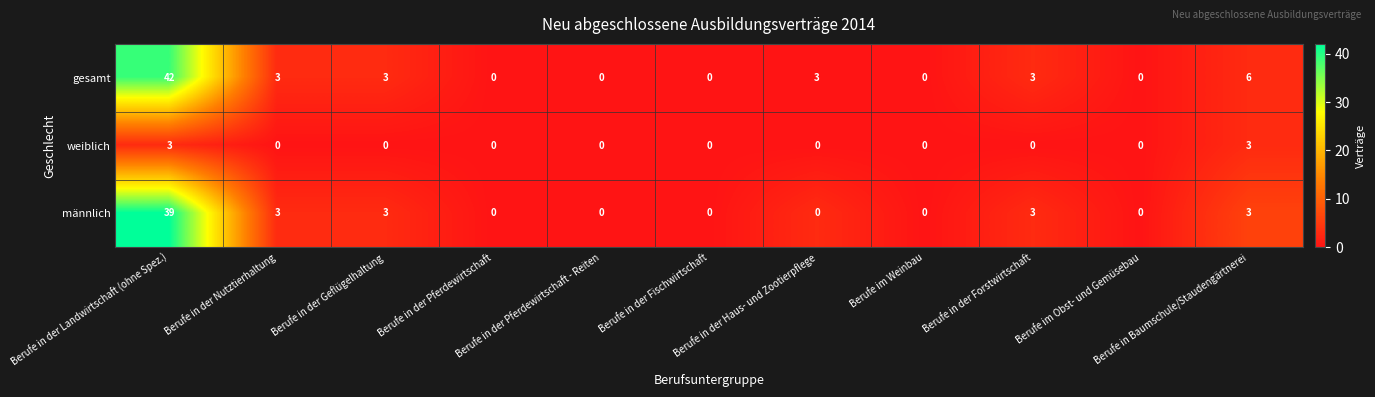

How many values in weiblich are above zero?

2